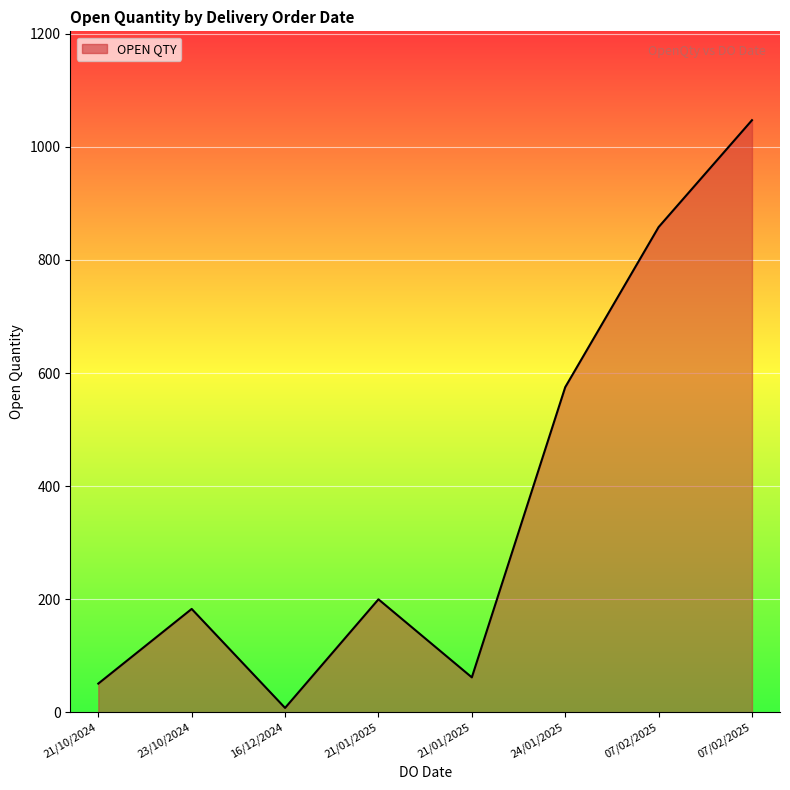

What is the minimum value shown in the chart?

8